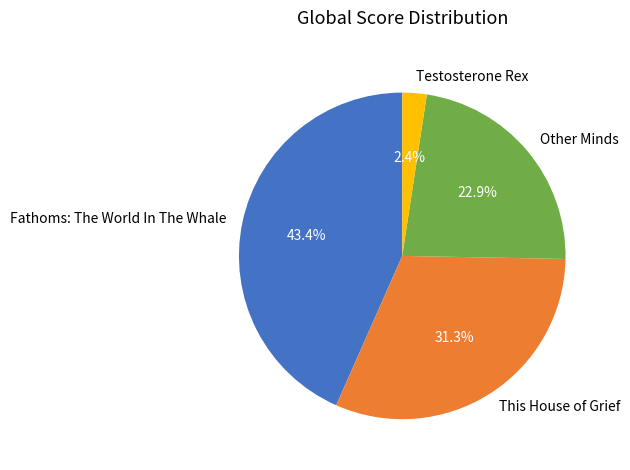

Between Testosterone Rex and Fathoms: The World In The Whale, which is larger?

Fathoms: The World In The Whale